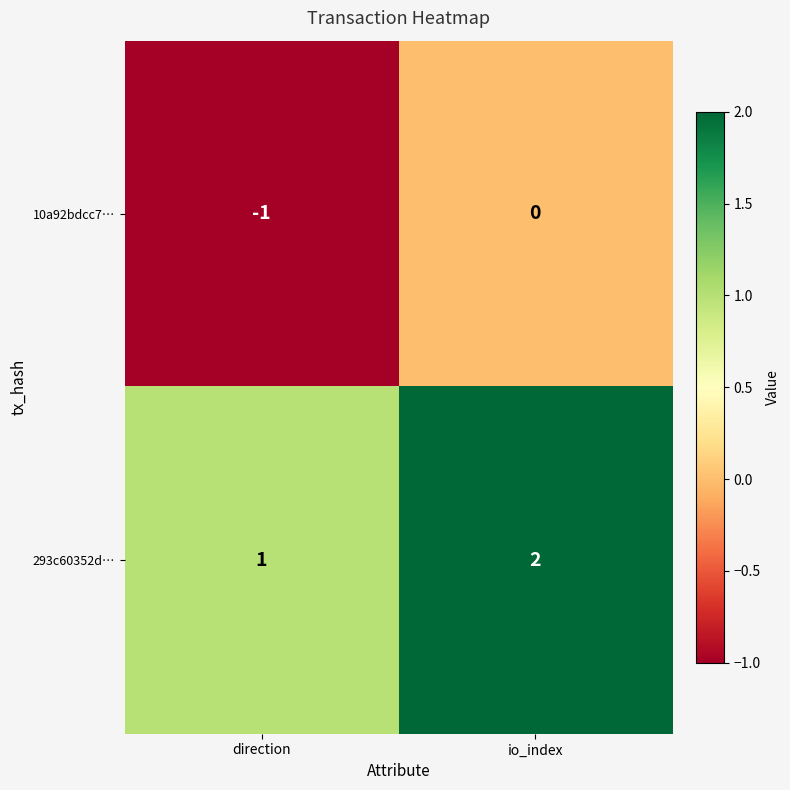

Is it true that 10a92bdcc7… equals -2 at direction?

False